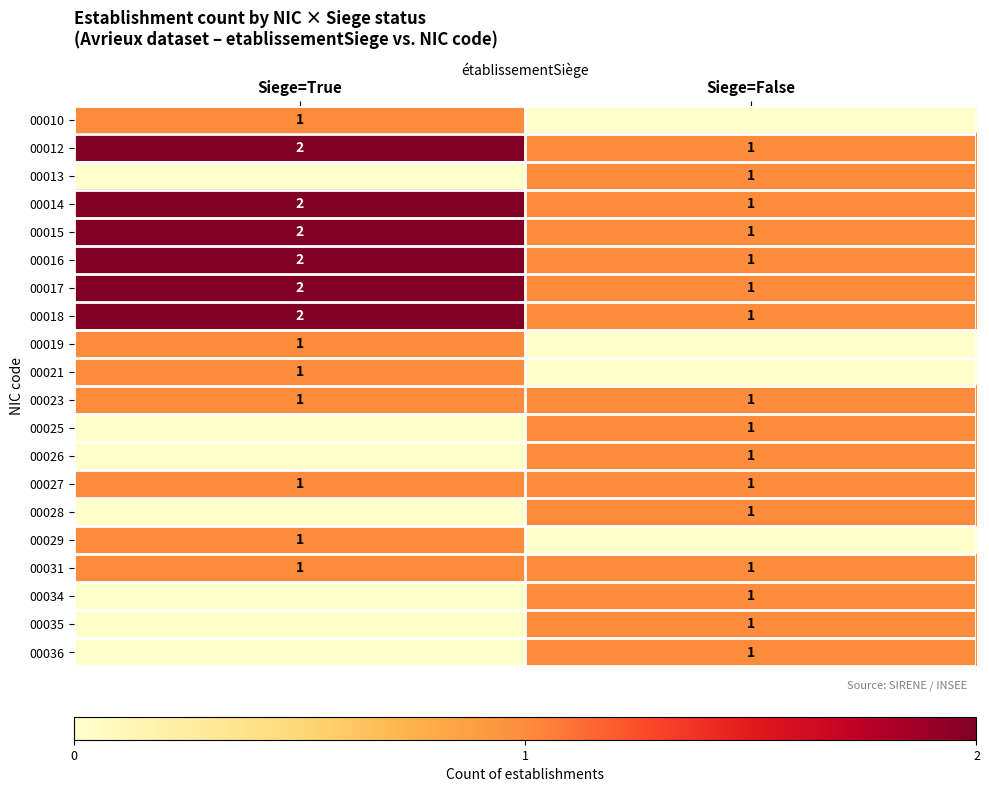

Is the value of 00018 at Siege=False greater than the value of 00014 at Siege=True?

No